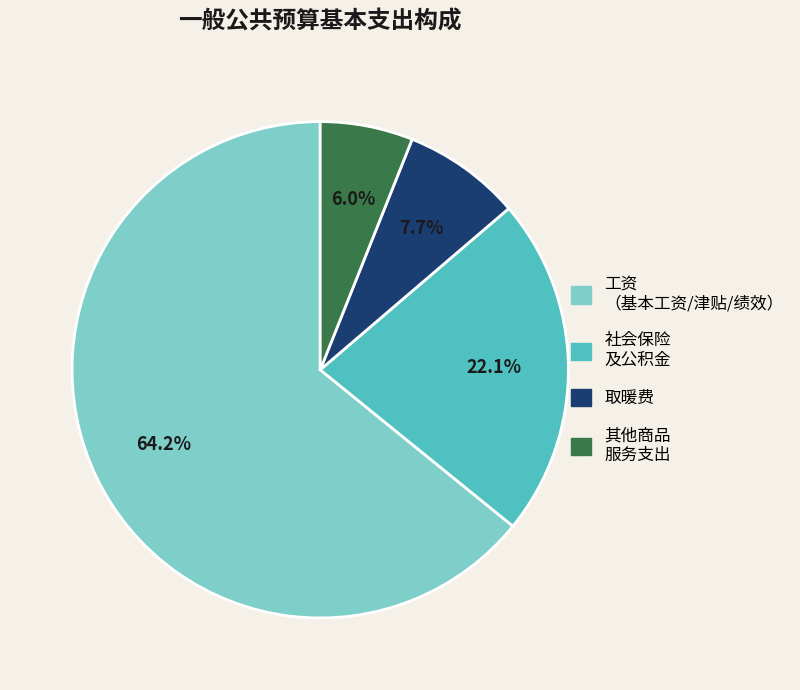

Is there a majority slice in this chart?

Yes